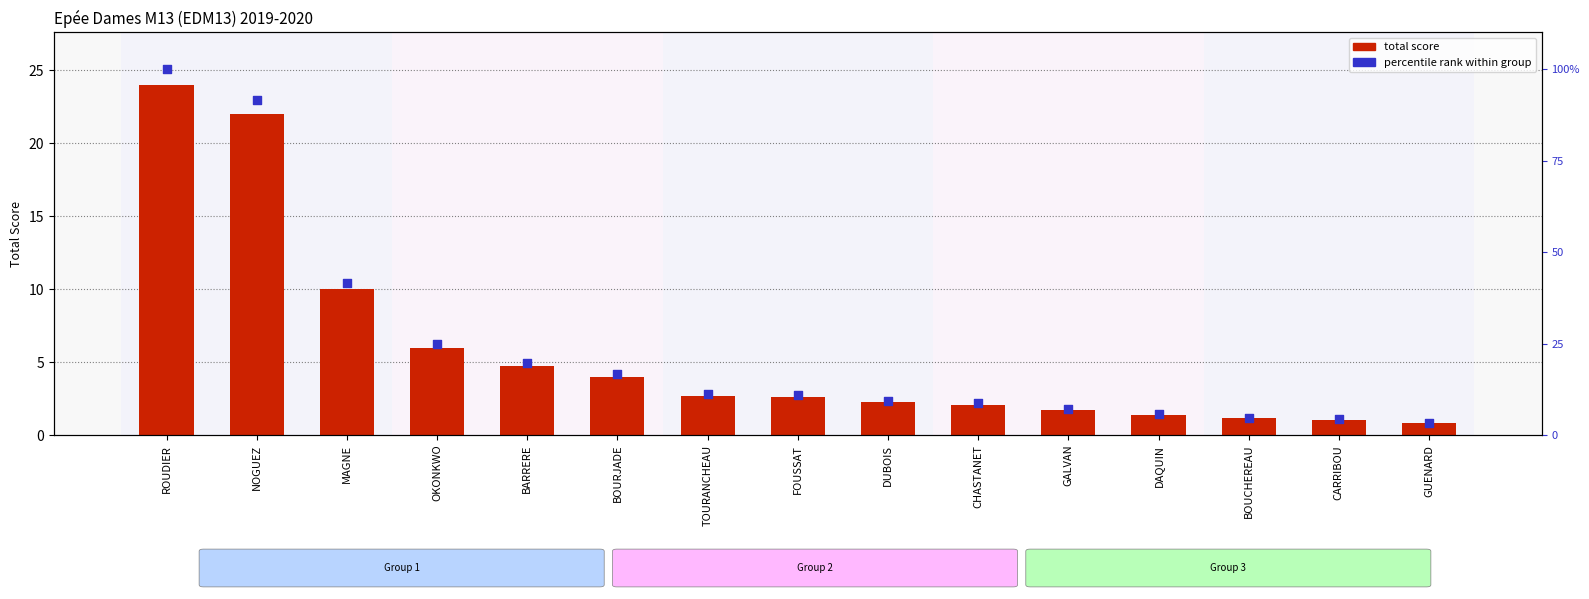

Is the value of percentile rank at ROUDIER greater than the value of total score at NOGUEZ?

Yes